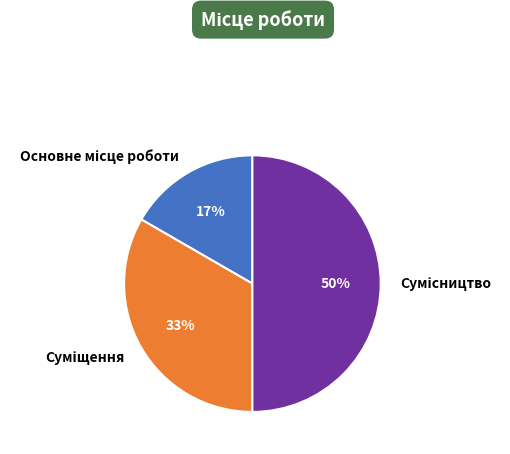

To the nearest percent, what is the average slice percentage?

33%